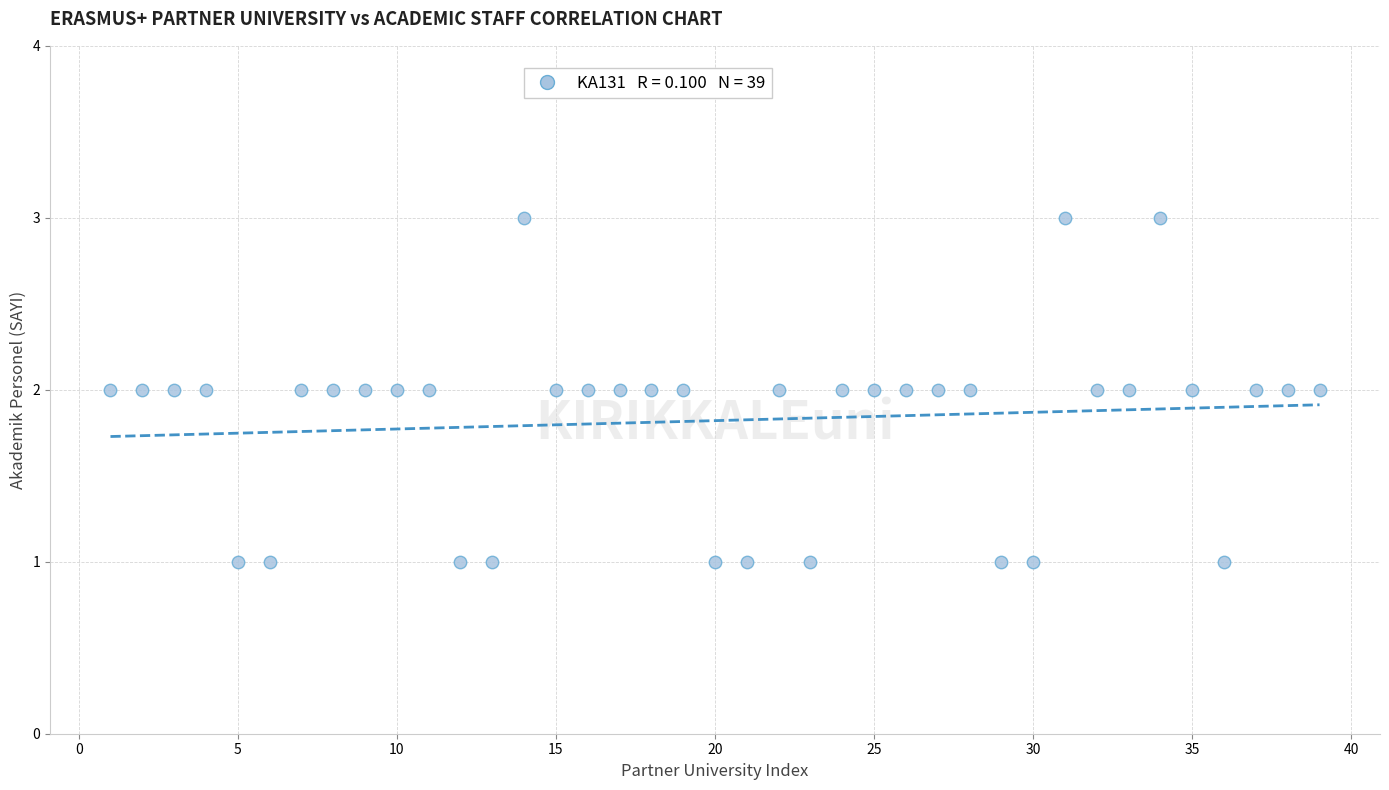

What is the range of X values (max minus min)?

38